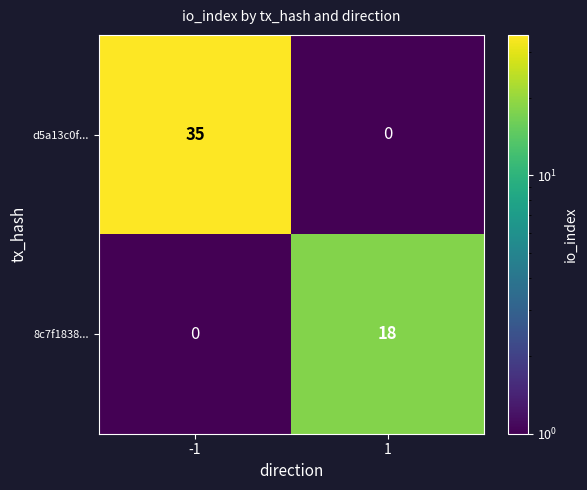

Count the number of data series in this chart.

2